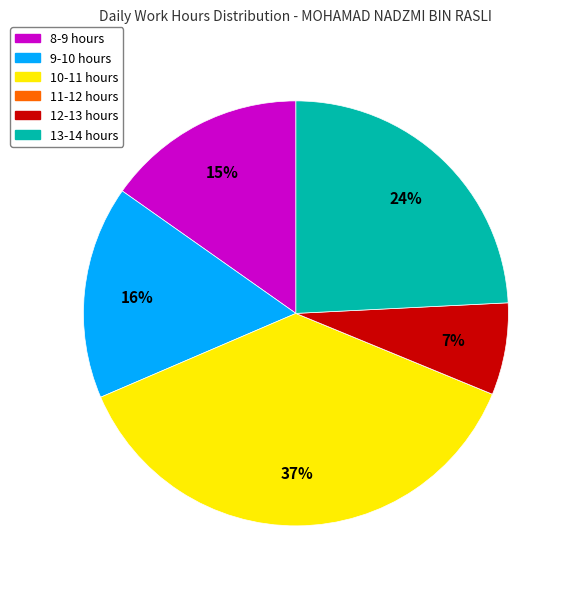

Is there any slice that represents more than half of the pie?

No